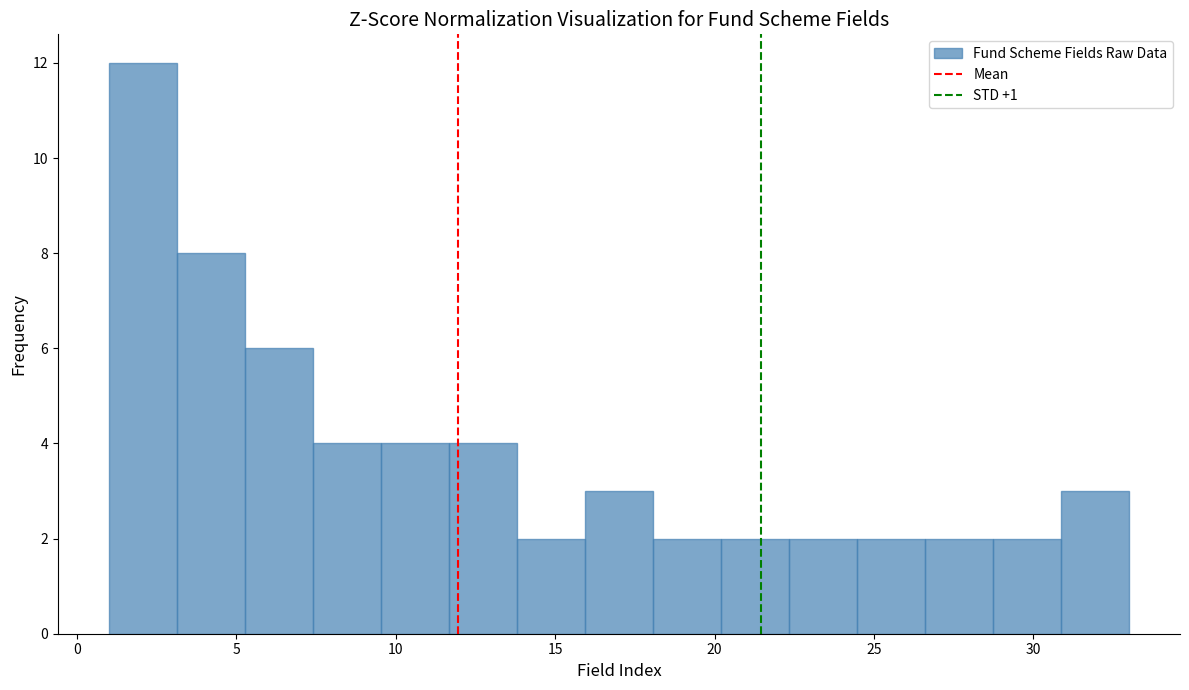

Reading left to right, list every bar in this chart as the range it spans on the x-axis followed by its height. Neither the bar edges nor the heights are printed on the chart, so give them approximately, as read against the axes.

1.0 to 3.0: 12
3.0 to 5.5: 8
5.5 to 7.5: 6
7.5 to 9.5: 4
9.5 to 11.5: 4
11.5 to 14.0: 4
14.0 to 16.0: 2
16.0 to 18.0: 3
18.0 to 20.0: 2
20.0 to 22.5: 2
22.5 to 24.5: 2
24.5 to 26.5: 2
26.5 to 28.5: 2
28.5 to 31.0: 2
31.0 to 33.0: 3